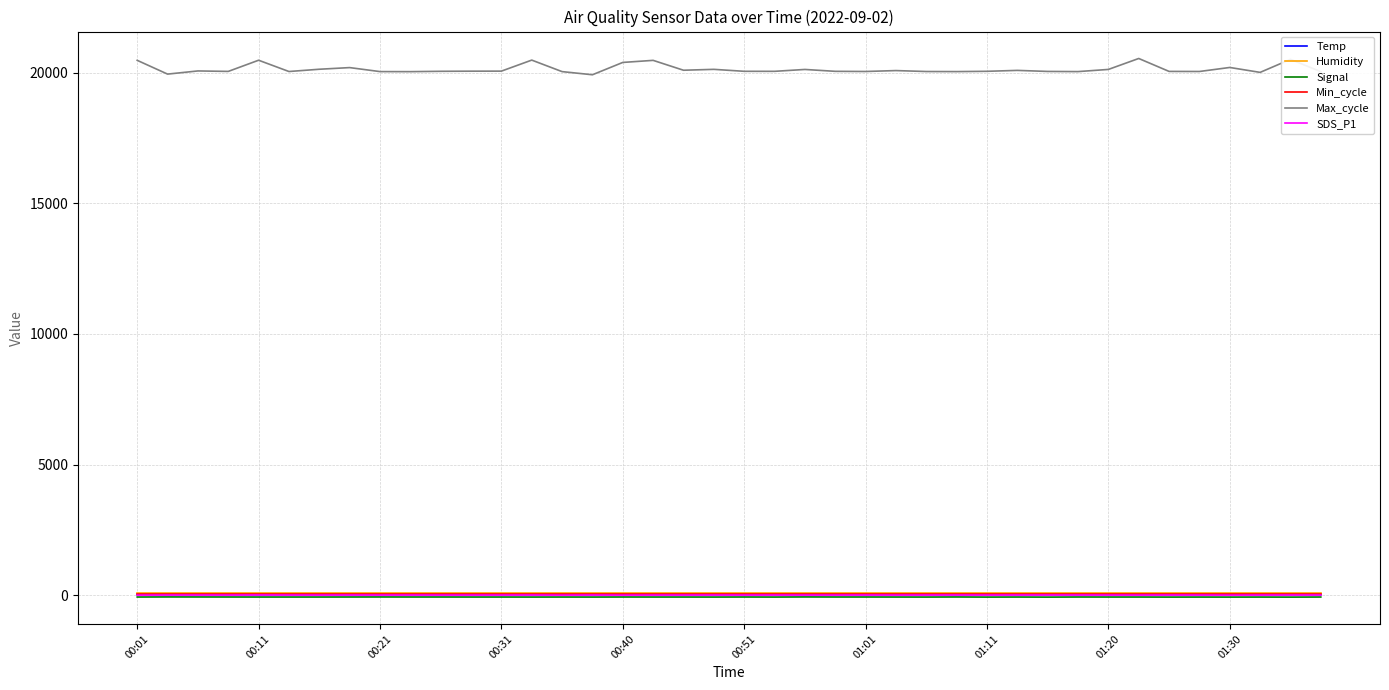

True or false: SDS_P1 and Signal intersect in this chart.

False